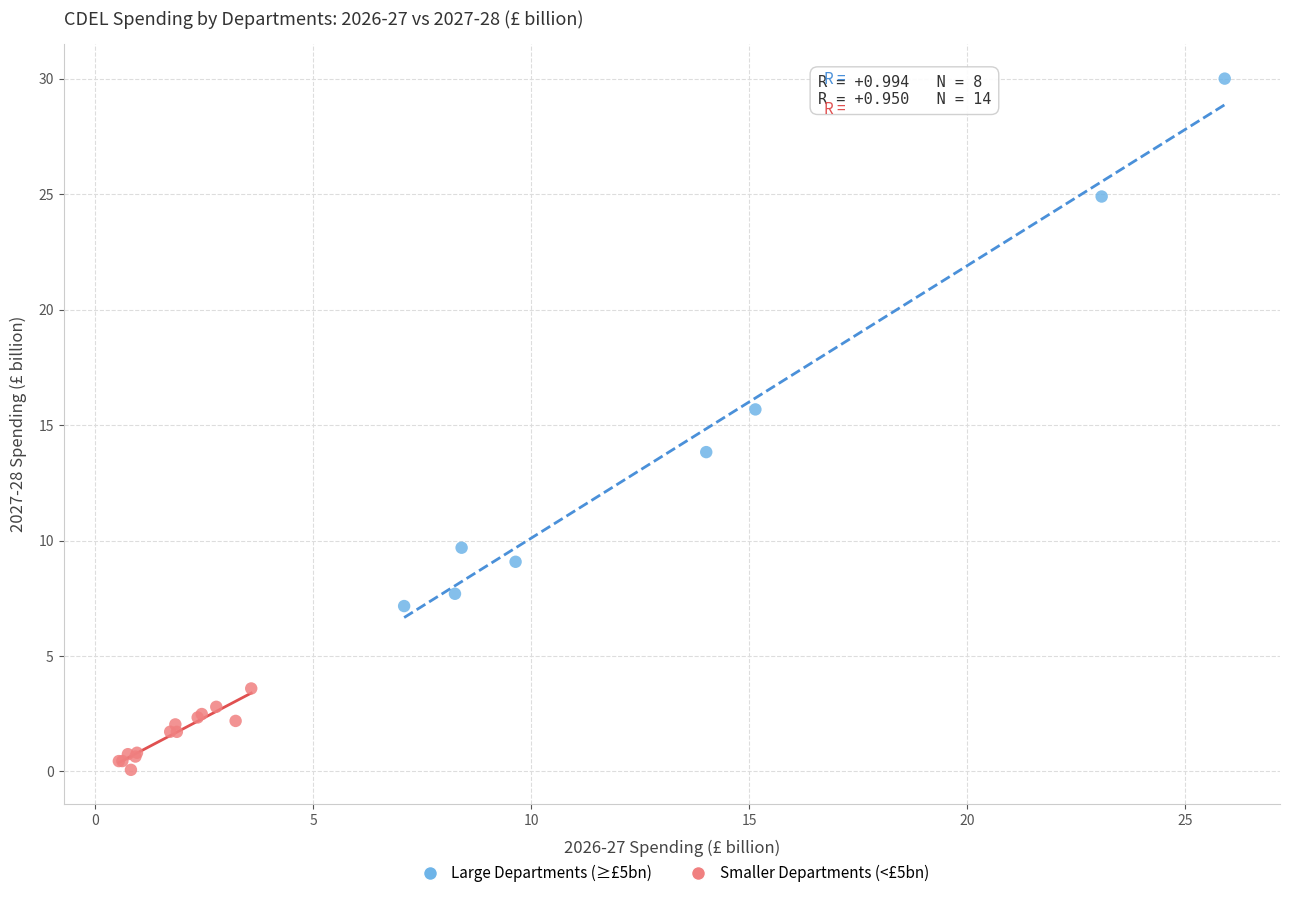

Which series contains the highest Y value?

Large Departments (≥£5bn)